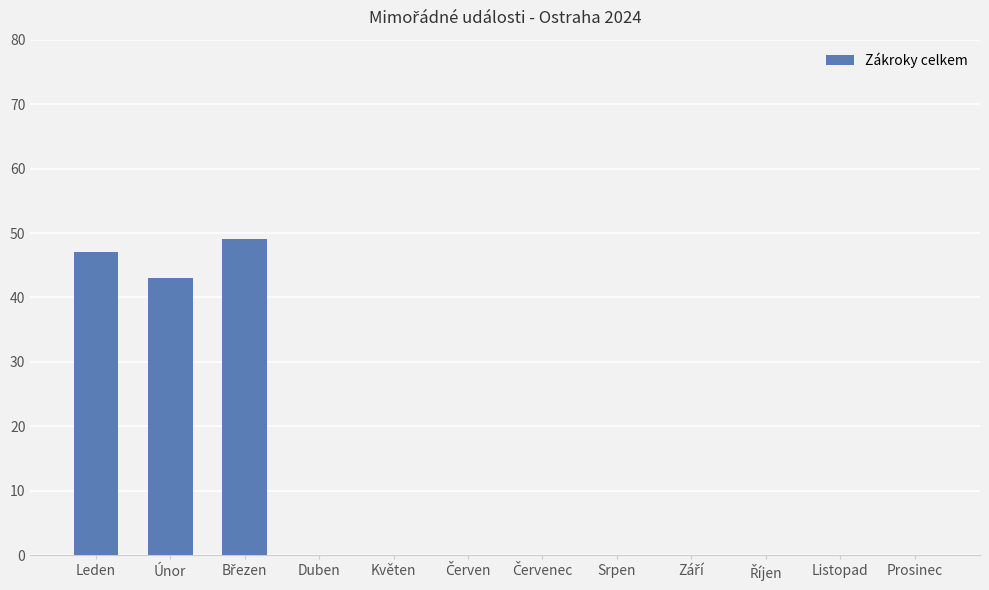

What is the greatest value displayed?

49